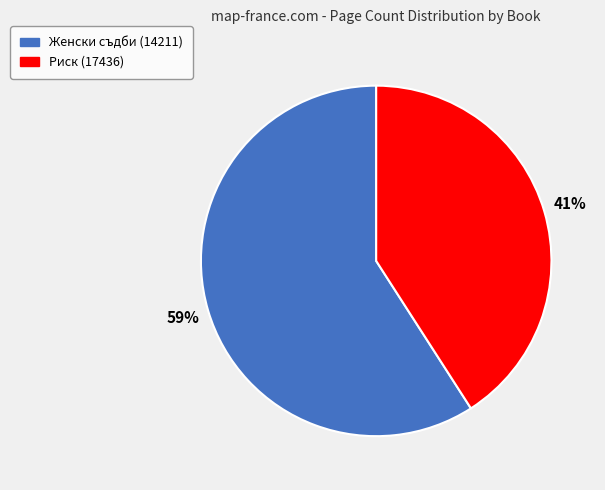

To the nearest percent, what portion does Риск (17436) represent?

41%